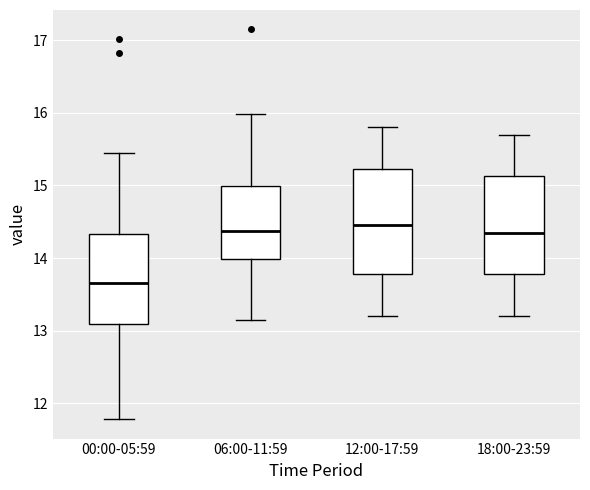

Reading left to right, transcribe this box plot: for each box, give where its median line is, the range the box spans, and where its two whiskers end, as read against the y-axis. The values are not printed on the chart, so give them approximately, as read against the axis.

00:00-05:59: median 13.7, box 13.1 to 14.3, whiskers 11.8 to 15.5
06:00-11:59: median 14.4, box 14.0 to 15.0, whiskers 13.2 to 16.0
12:00-17:59: median 14.5, box 13.8 to 15.2, whiskers 13.2 to 15.8
18:00-23:59: median 14.4, box 13.8 to 15.1, whiskers 13.2 to 15.7